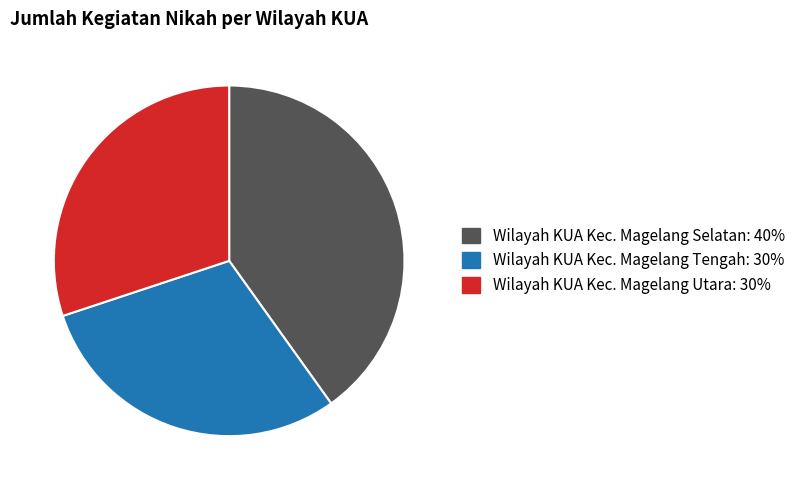

Is it true that Wilayah KUA Kec. Magelang Utara is 30% of the pie?

True